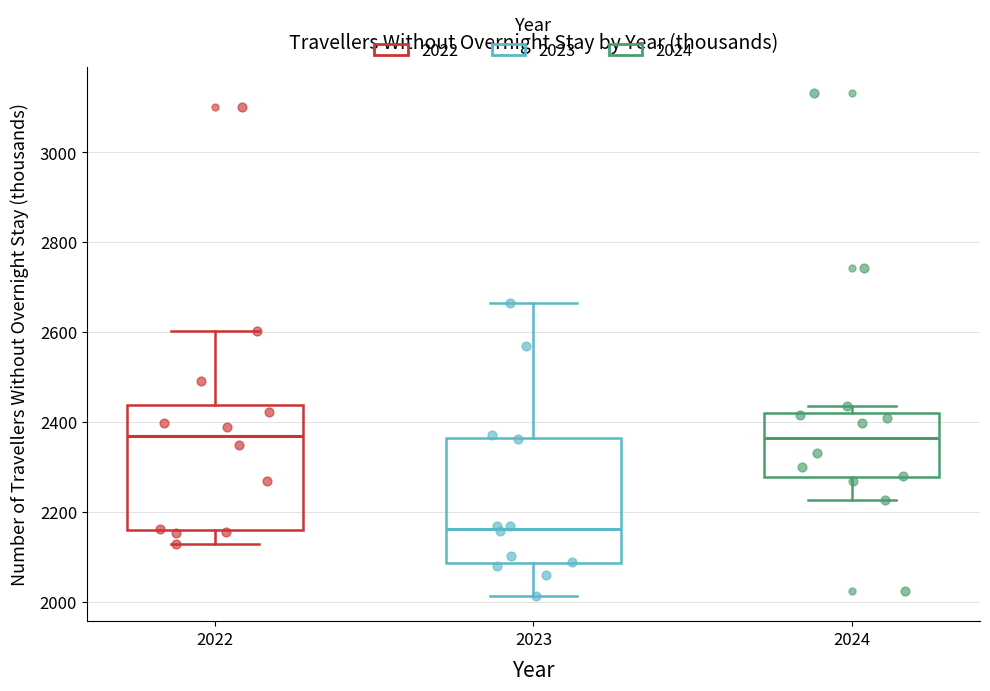

Which box has the lowest median line?

2023